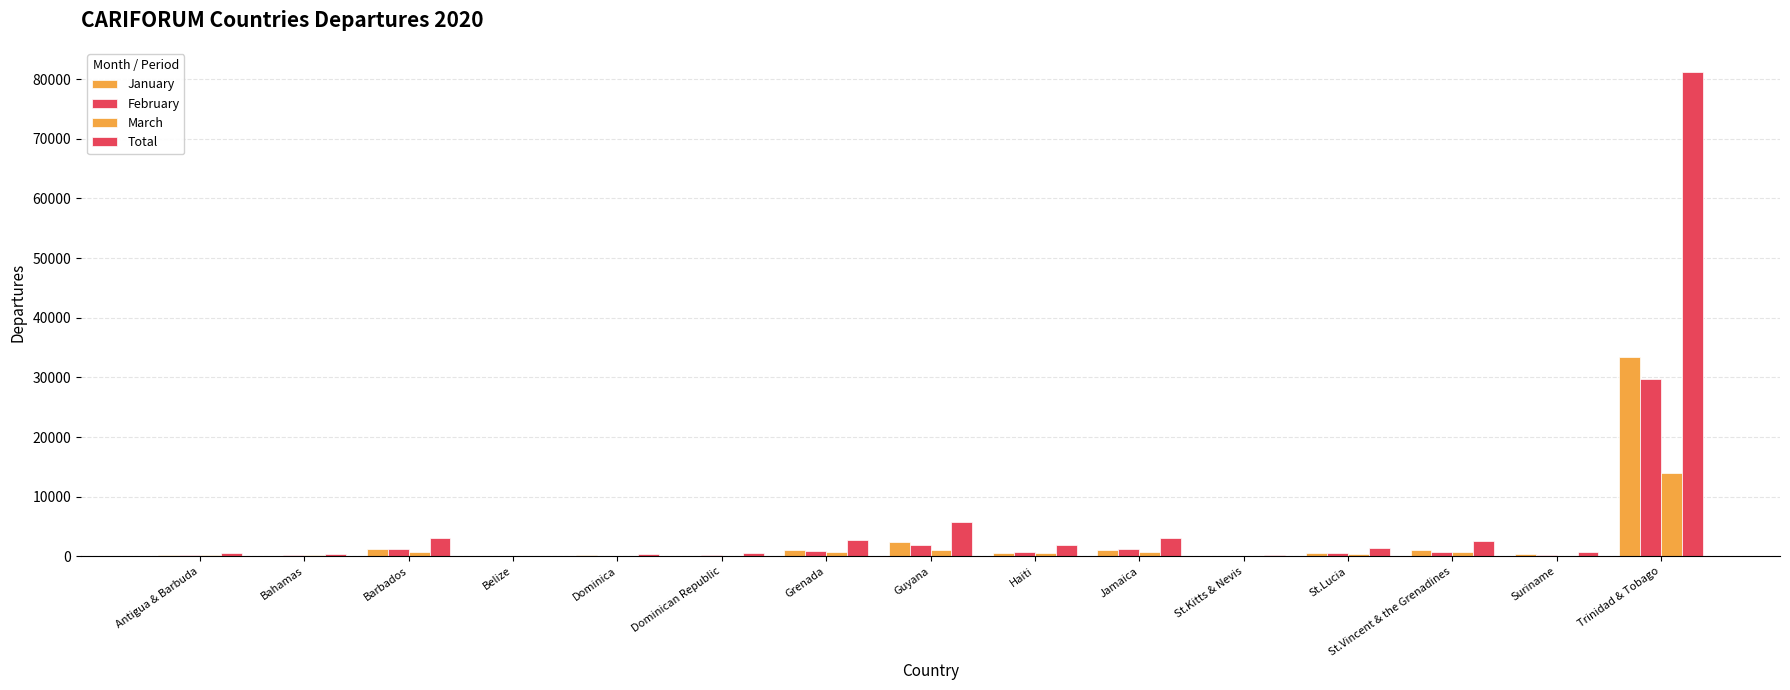

What is the total value across all series at Dominican Republic?

843